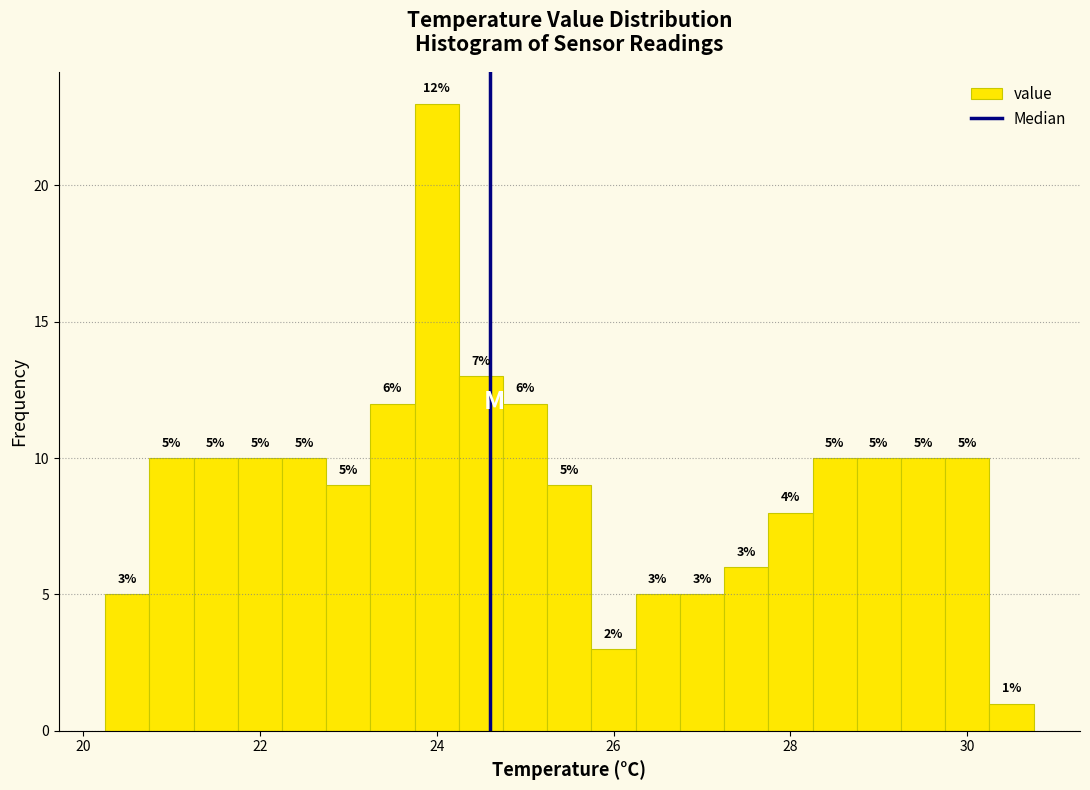

Around what value on the x-axis is the tallest bar? Give the approximate position of its centre, as read against the axis.

24.0